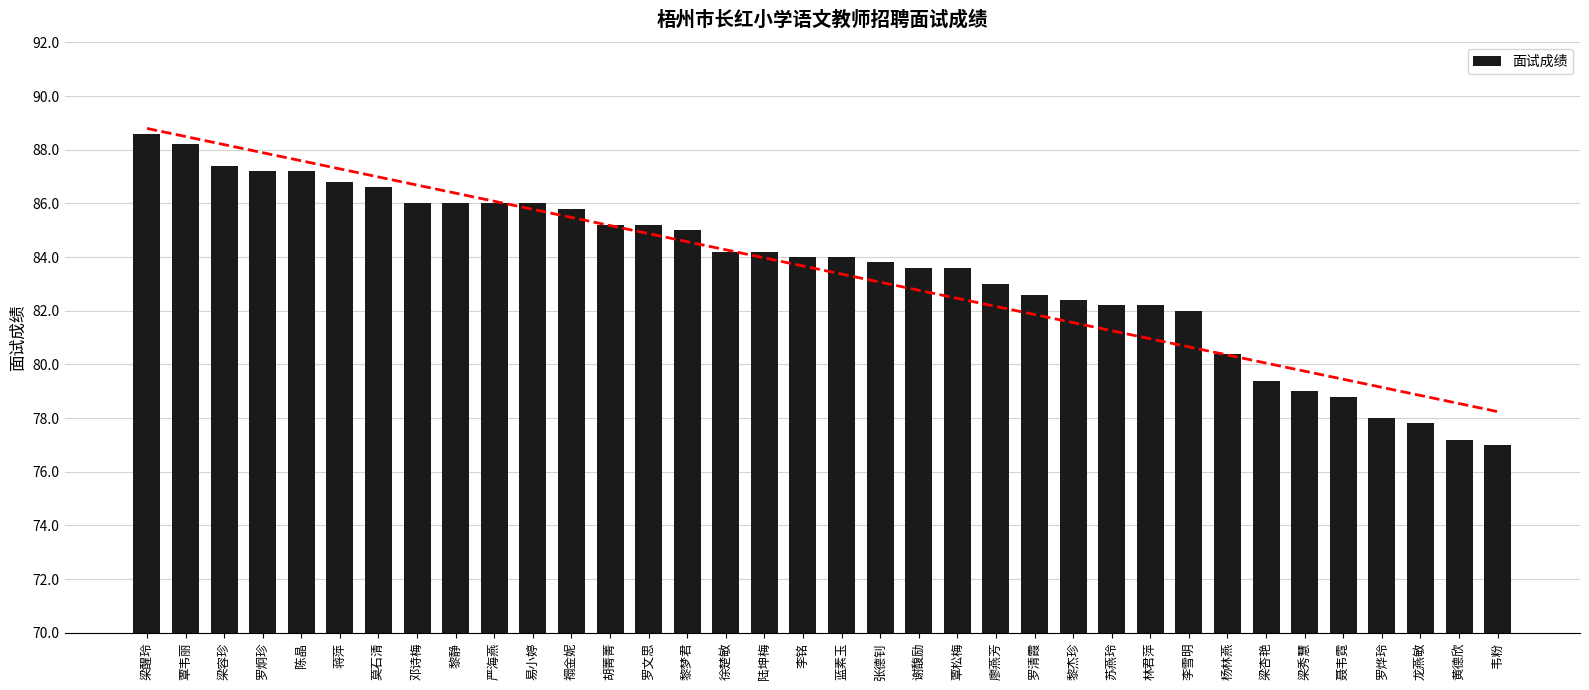

Which has a higher value, 梁容珍 or 罗烨玲?

梁容珍